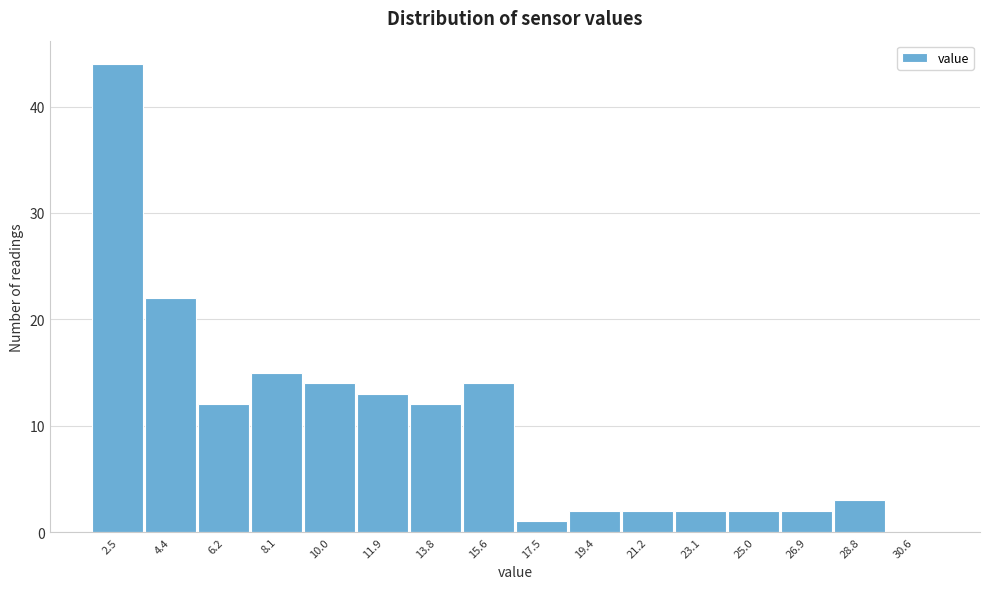

Reading left to right, transcribe all the data shown in this chart.

2.5=44	4.4=22	6.2=12	8.1=15	10.0=14	11.9=13	13.8=12	15.6=14	17.5=1	19.4=2	21.2=2	23.1=2	25.0=2	26.9=2	28.8=3	30.6=0